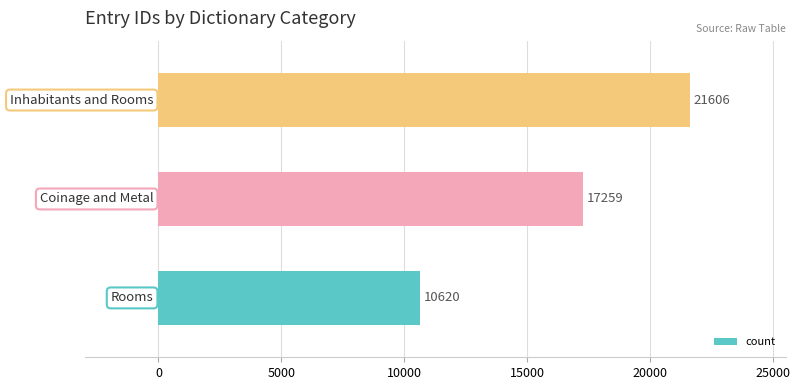

What is the average value?

16495